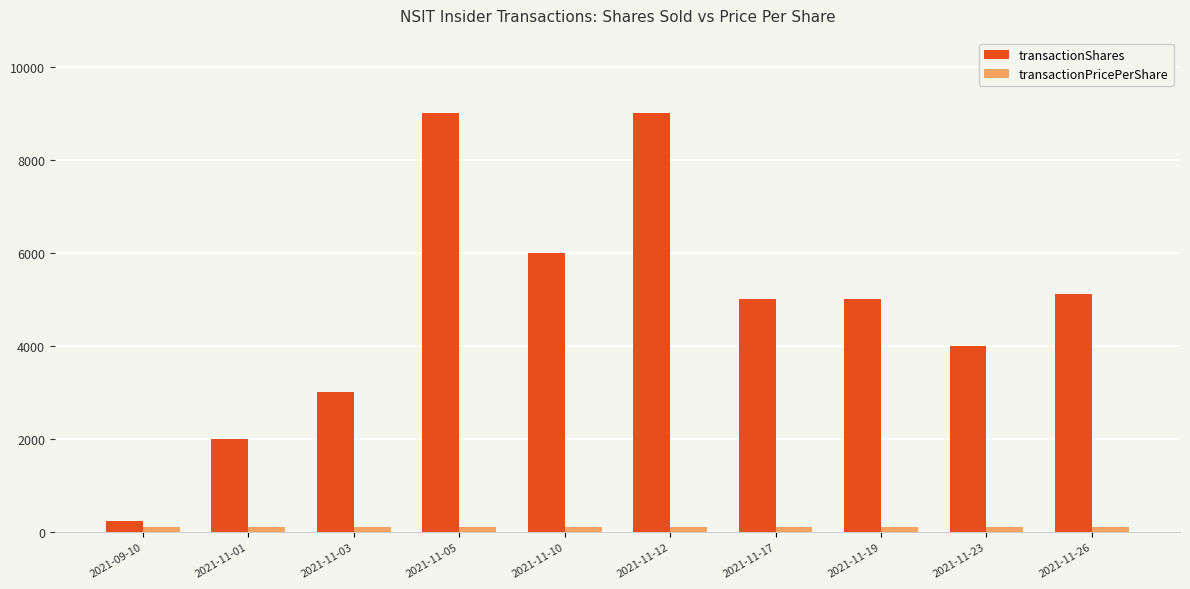

What is the sum of all transactionShares values?

48353.0